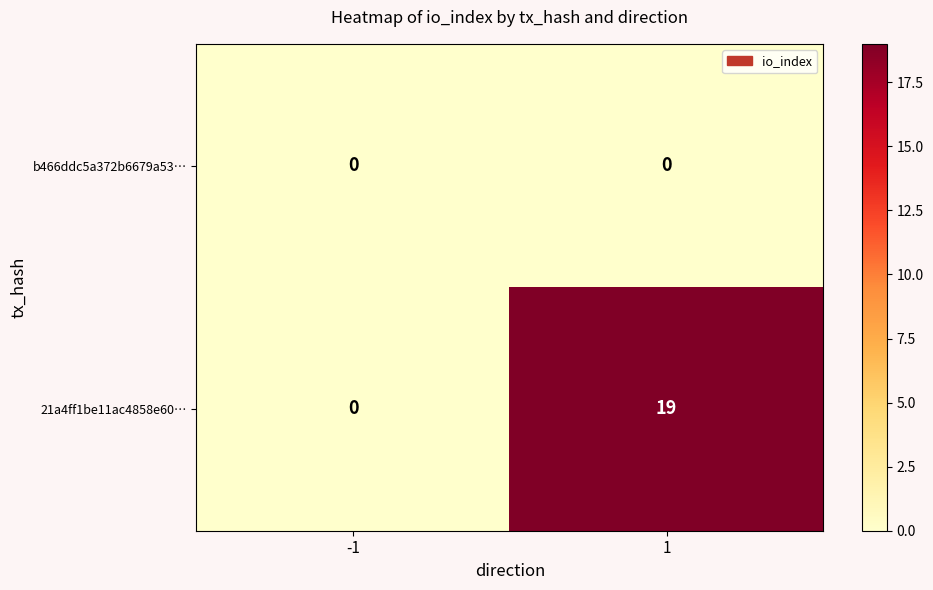

Count the number of data series in this chart.

2